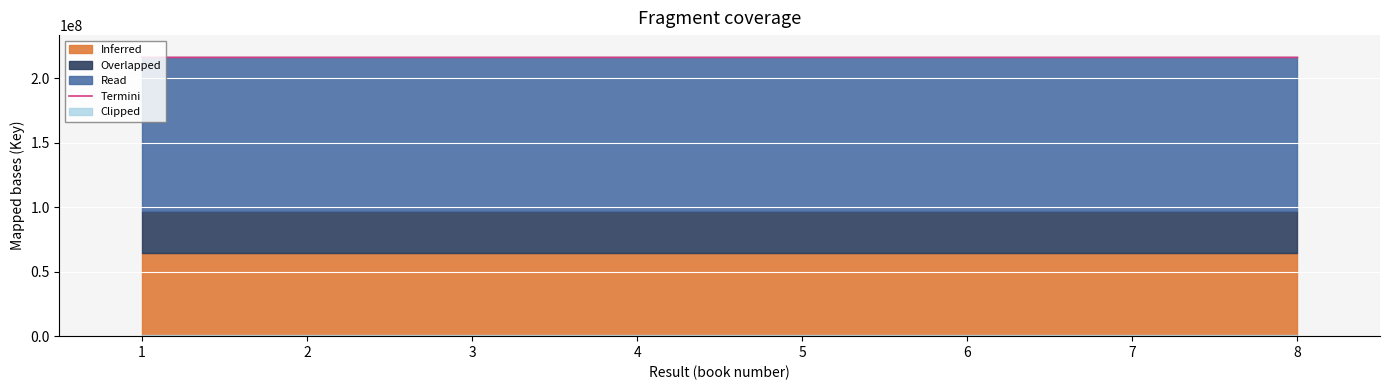

Reading left to right, list all the values displayed in this chart.

216354707	216353607	216353266	216353931	216354623	216354439	216354481	216353759